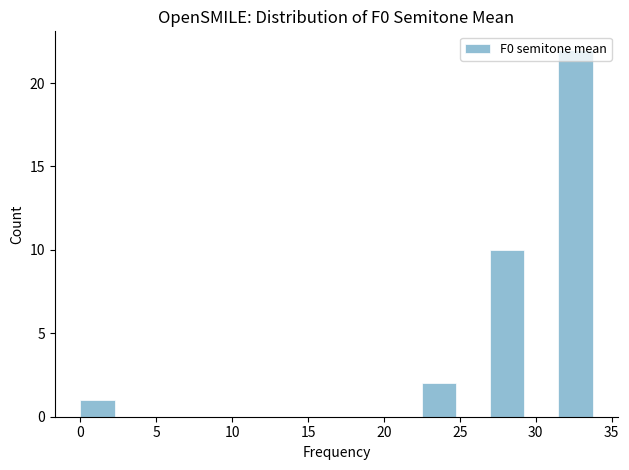

Over which range of the x-axis is the bar tallest?

31.50 to 33.75